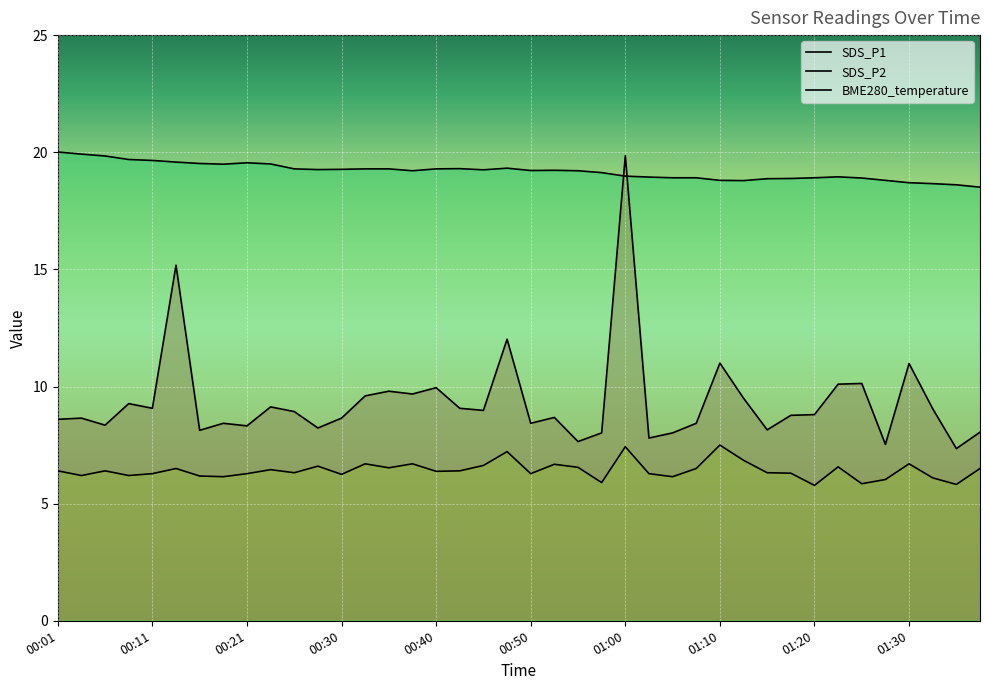

What is the approximate value of BME280_temperature at 00:38?

19.2